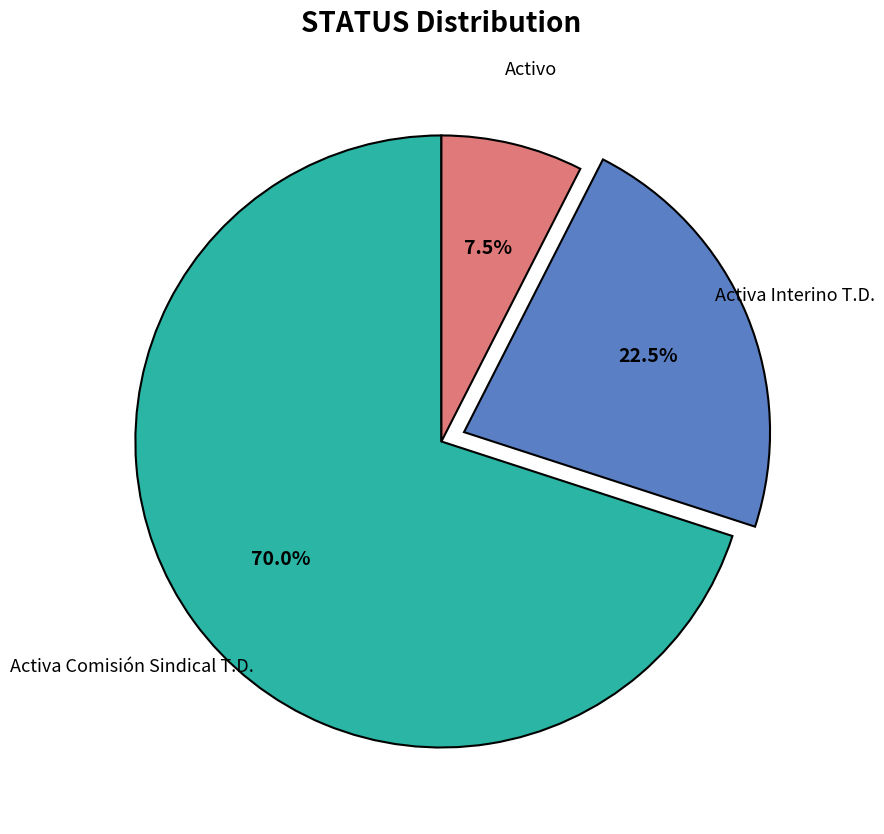

To the nearest percent, what is the average slice percentage?

33%